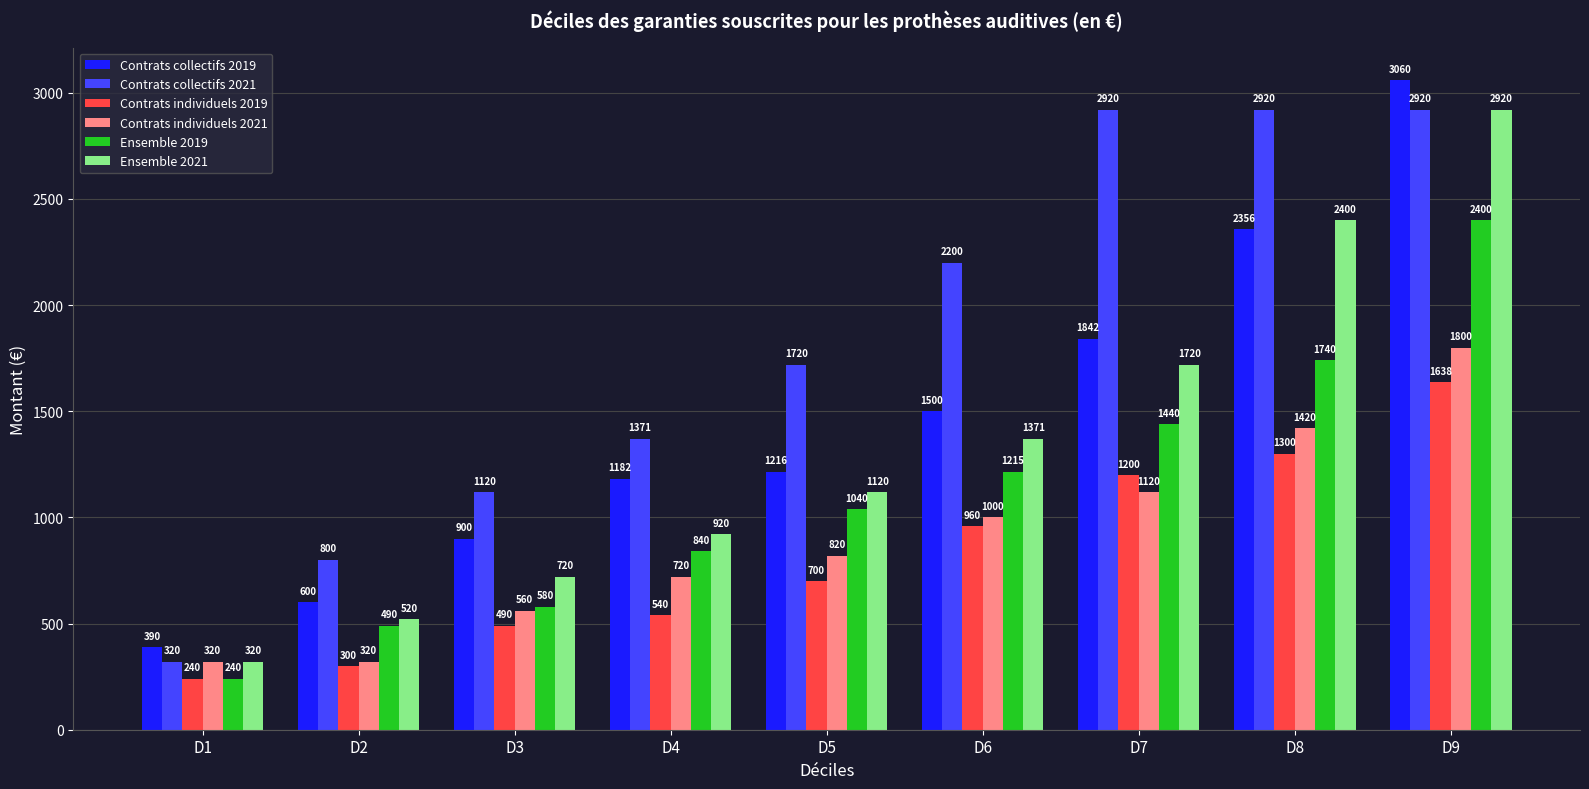

What is the value of the Ensemble 2021 bar at the 1st from the left?

320.0